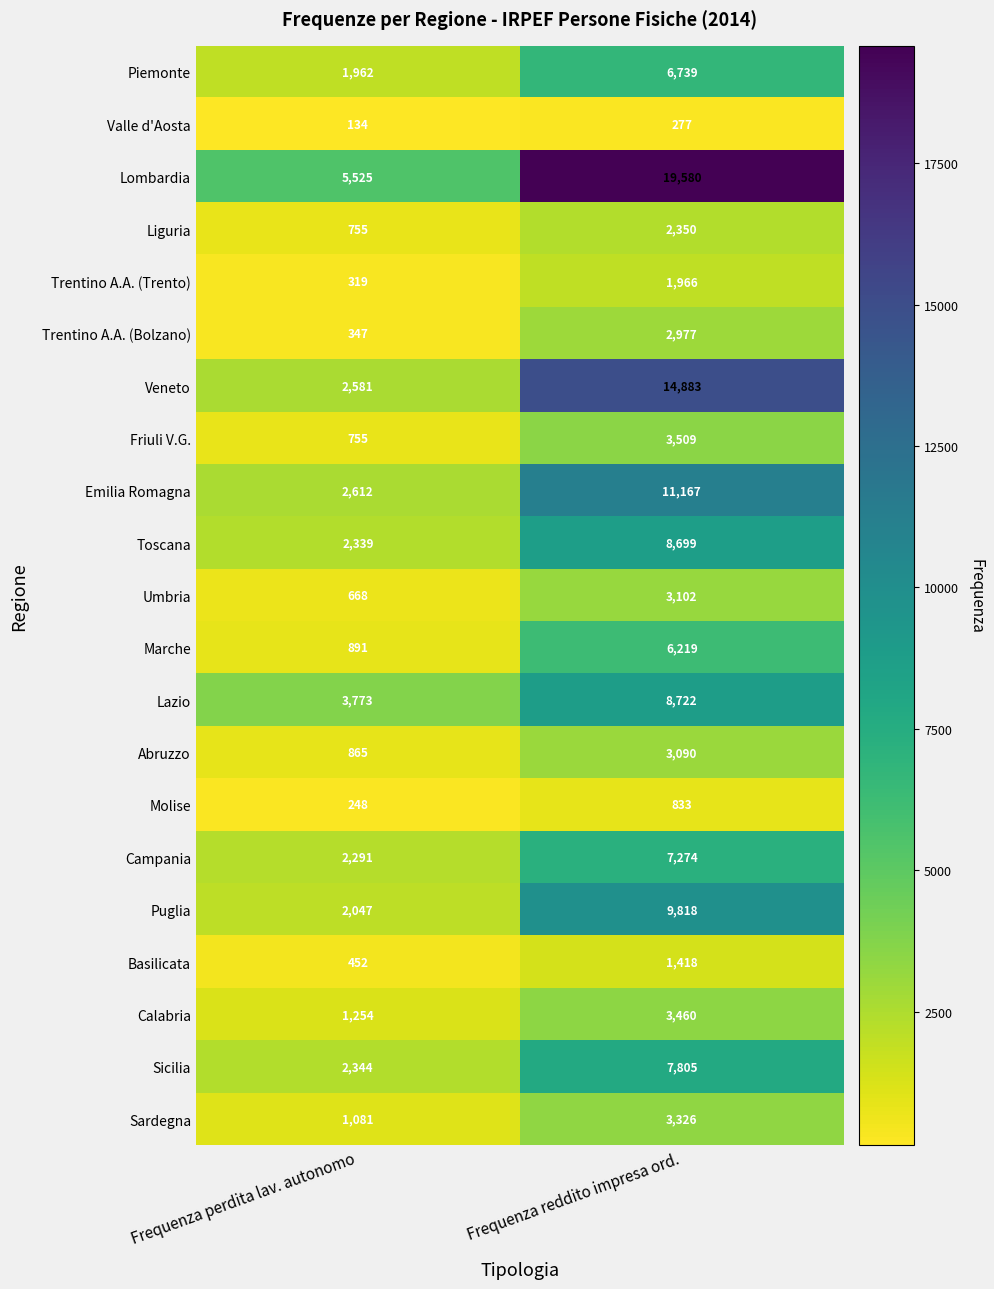

What is the difference between the highest and lowest values at Frequenza reddito impresa ord.?

19303